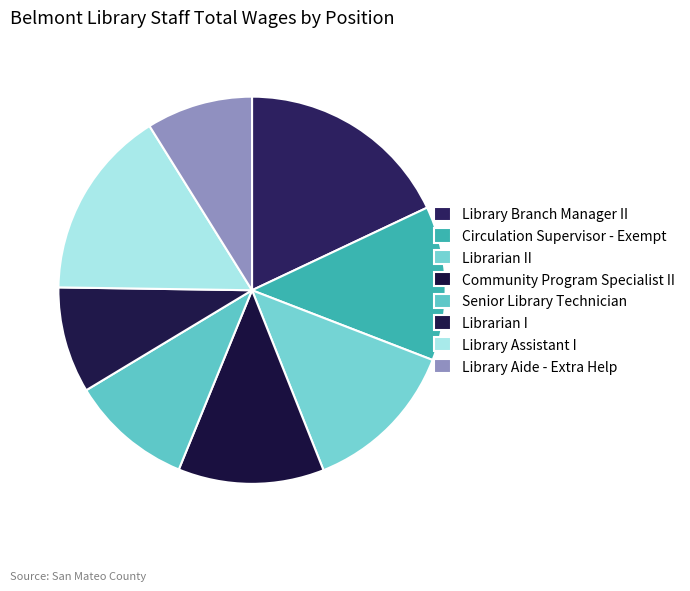

How many segments does this pie chart have?

8